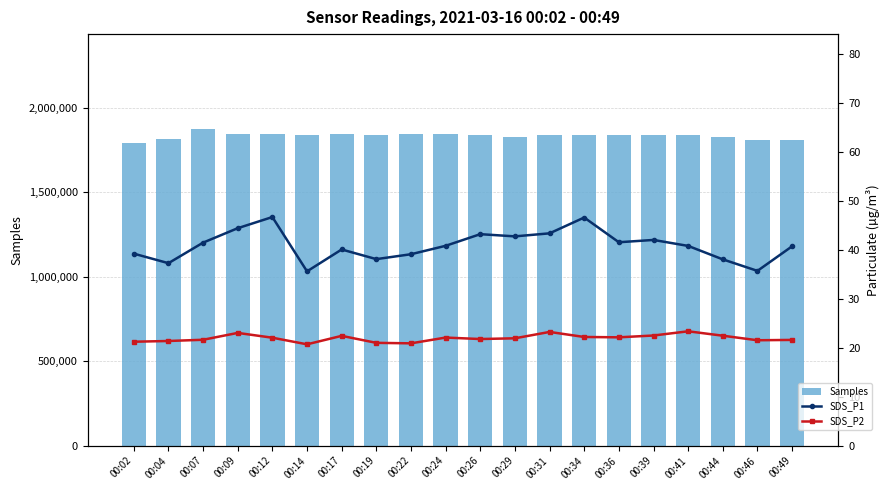

Rank the series by their maximum value, from lowest to highest.

SDS_P2, SDS_P1, Samples